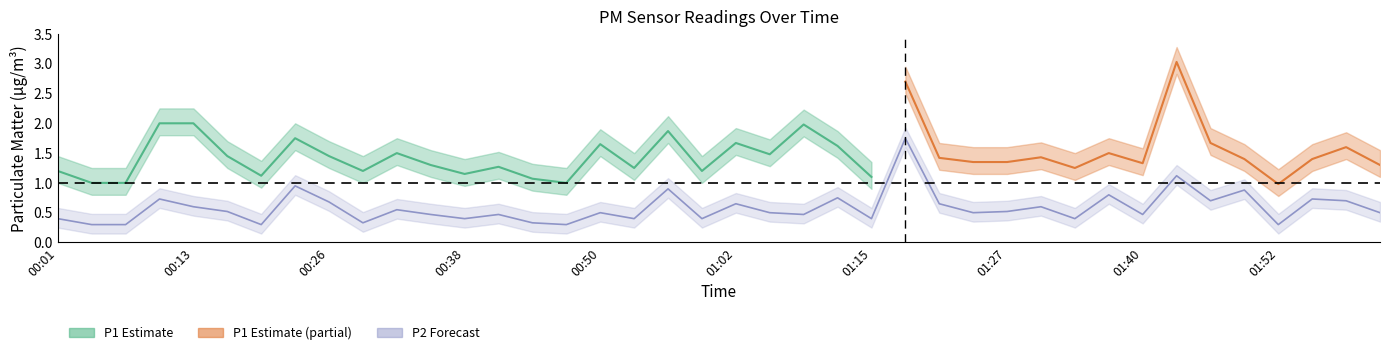

The chart shows a value of 0.3 at 01:05. True or false?

False